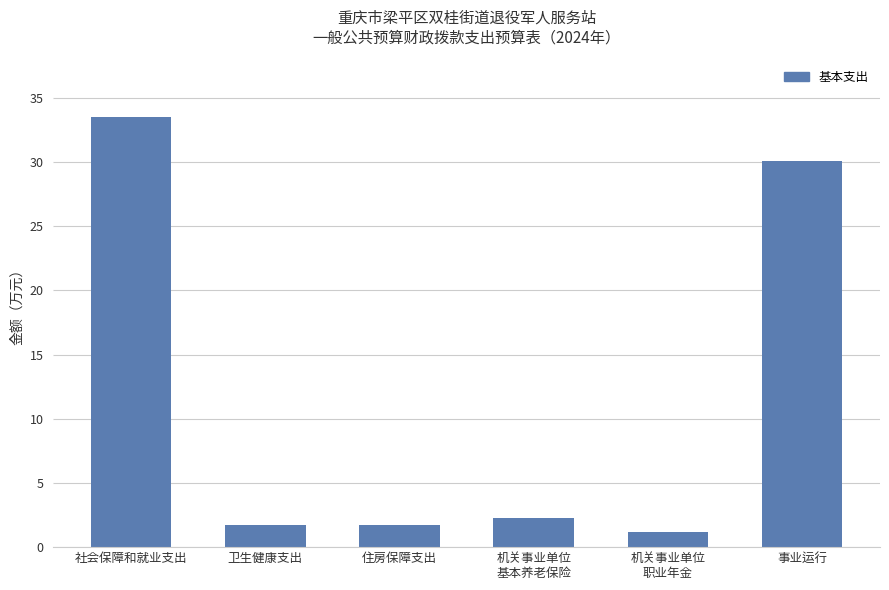

Count the number of data series in this chart.

1